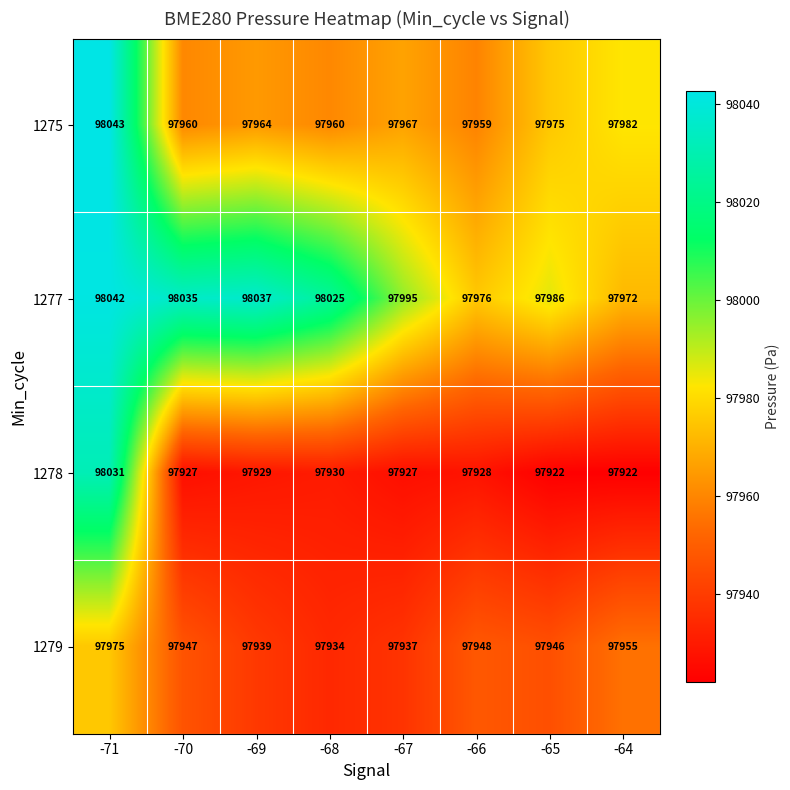

The value of 1278 at -70 is 97927. True or false?

True